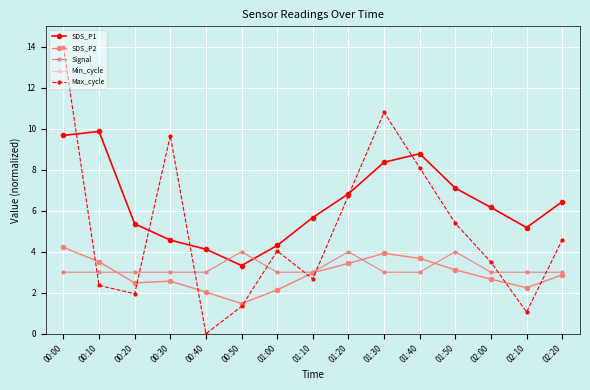

Is it true that Min_cycle equals 46.5 at 00:30?

False